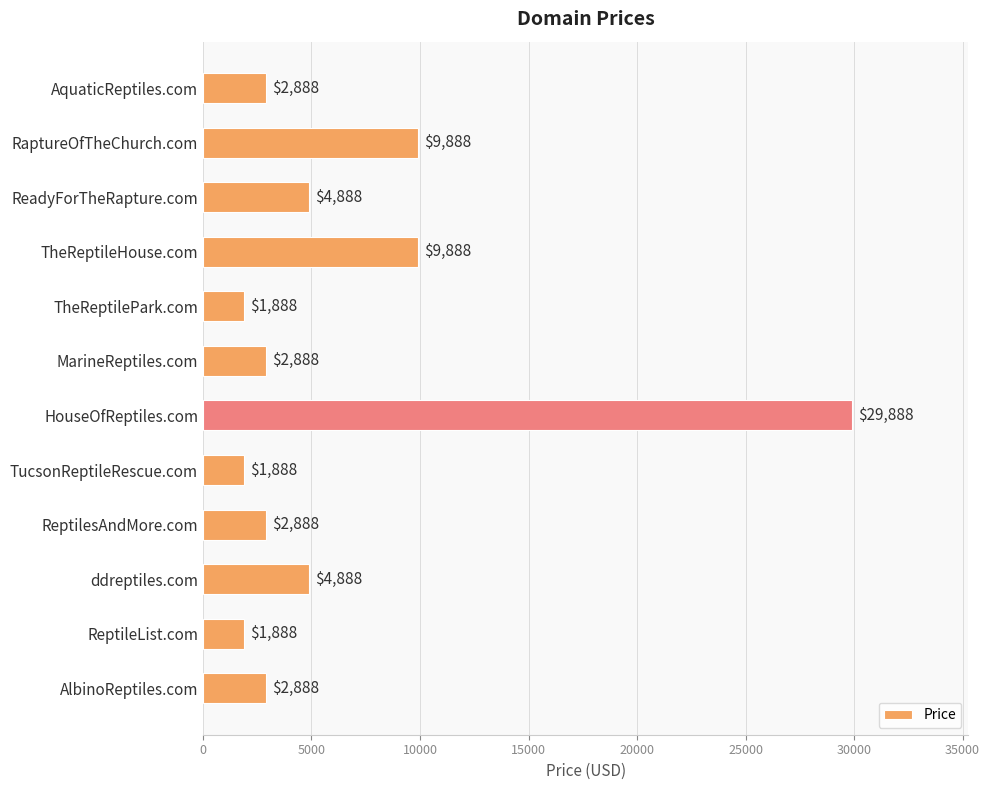

What is the label of the 6th bar from the bottom?

HouseOfReptiles.com